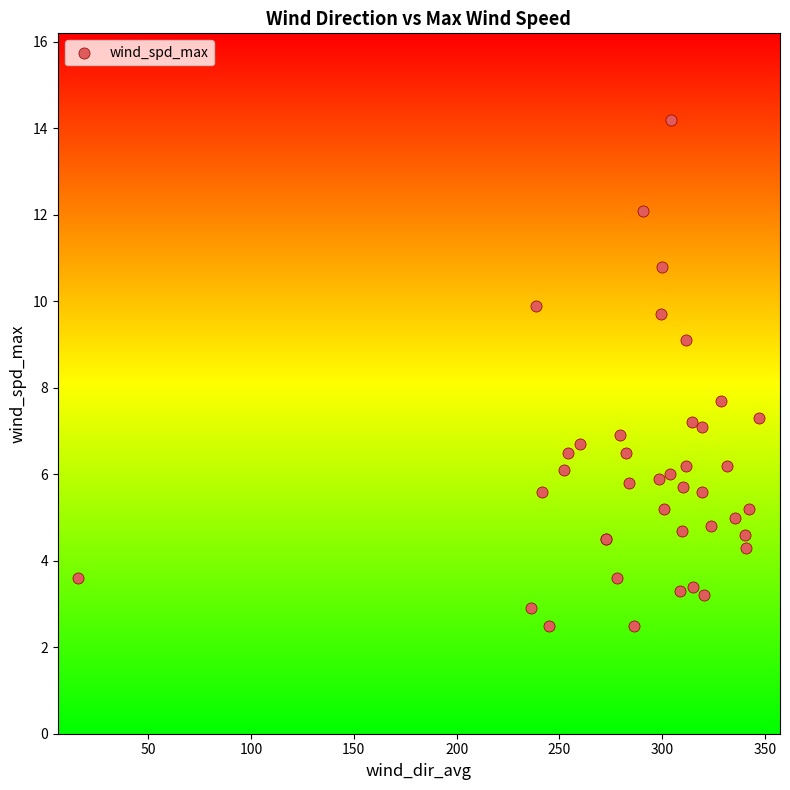

What Y value in the scatter plot is closest to 8?

7.7